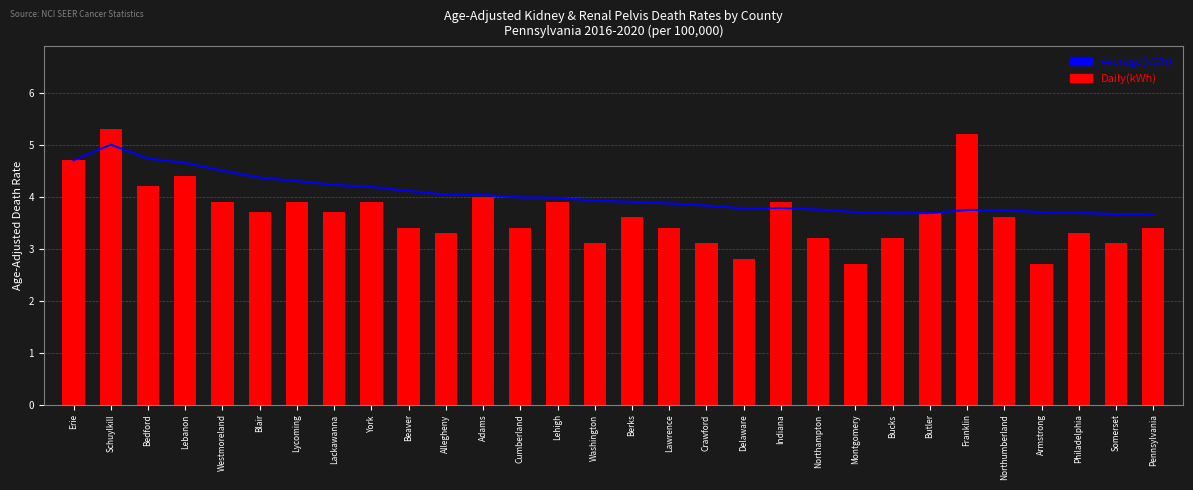

At which label is Average(kWh) closest to 4?

Cumberland